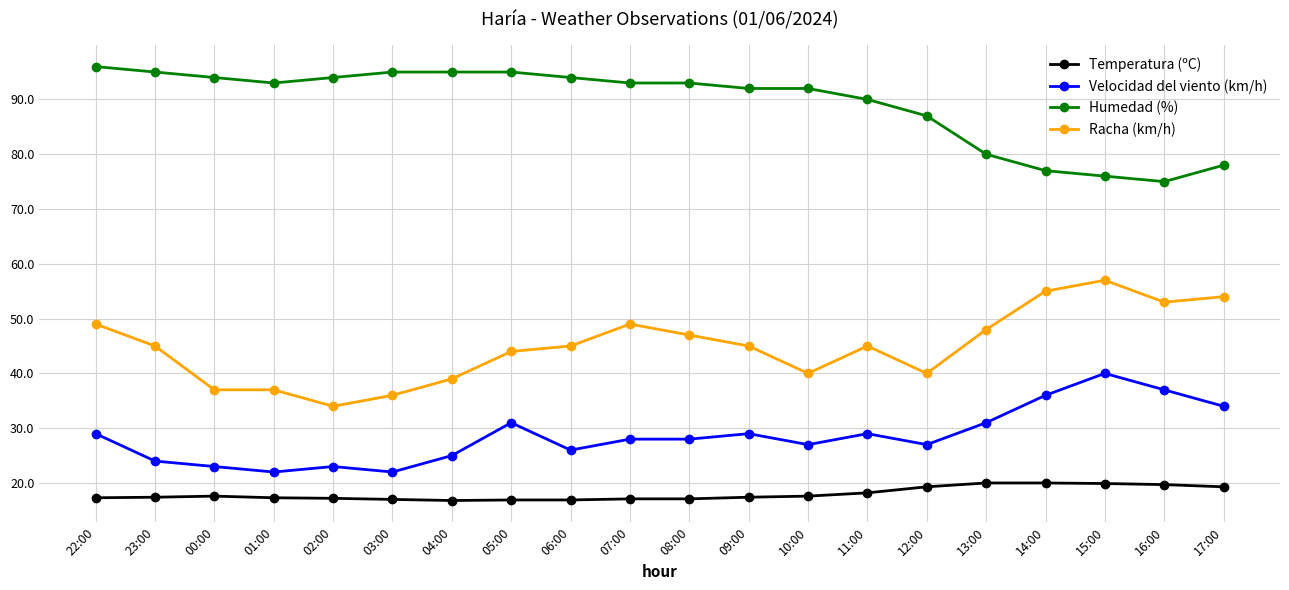

What is the difference between the maximum and second lowest values in the Humedad (%) series?

20.0